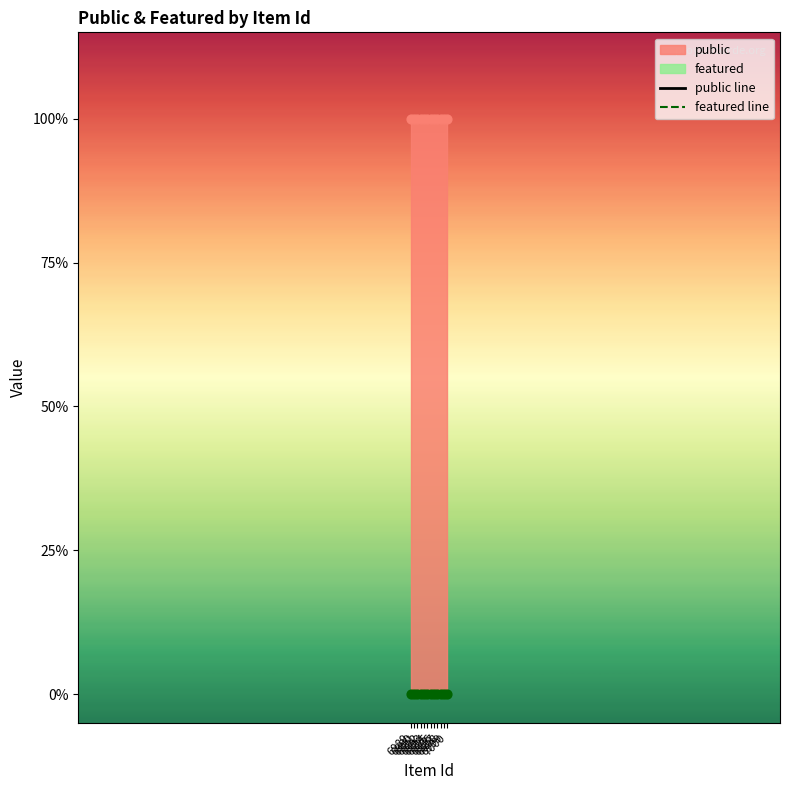

What is the total value across all series at 6997?

1